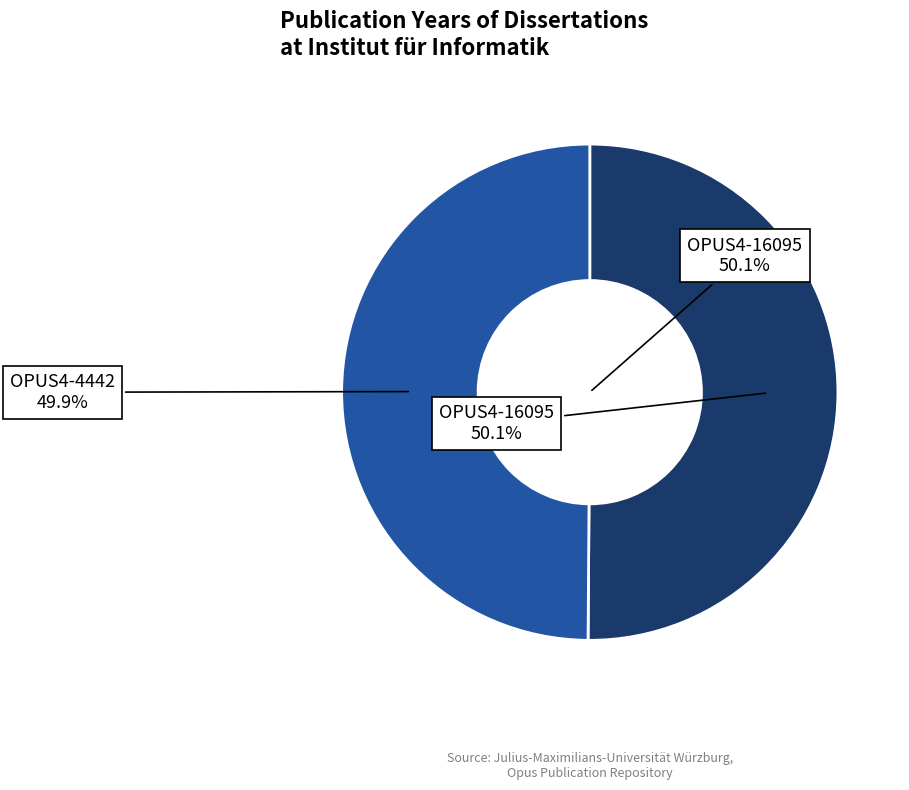

Count the number of slices in the pie.

2